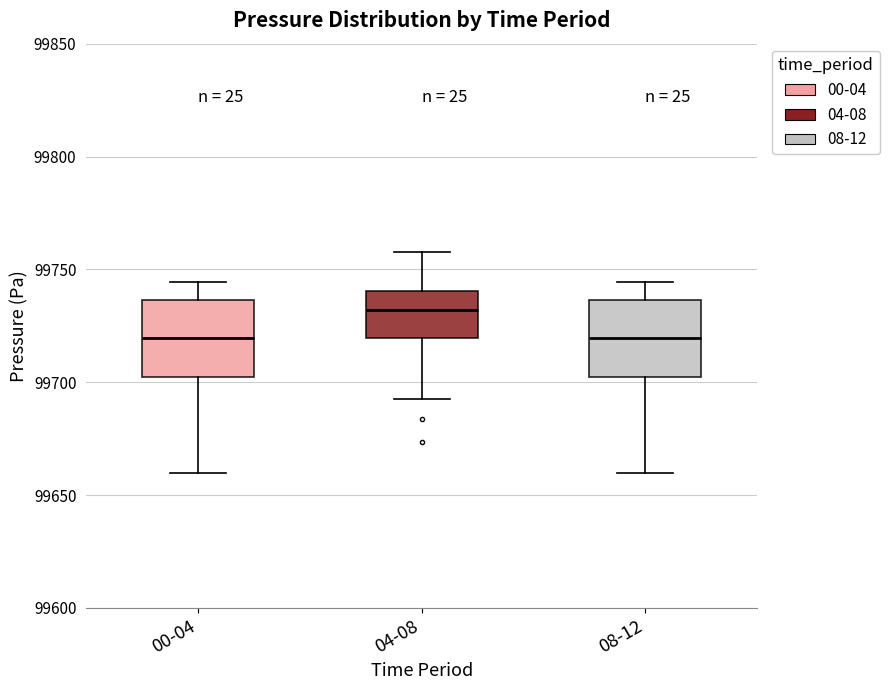

Reading left to right, transcribe this box plot: for each box, give where its median line is, the range the box spans, and where its two whiskers end, as read against the y-axis. The values are not printed on the chart, so give them approximately, as read against the axis.

00-04: median 99720, box 99700 to 99735, whiskers 99660 to 99745
04-08: median 99730, box 99720 to 99740, whiskers 99695 to 99760
08-12: median 99720, box 99700 to 99735, whiskers 99660 to 99745